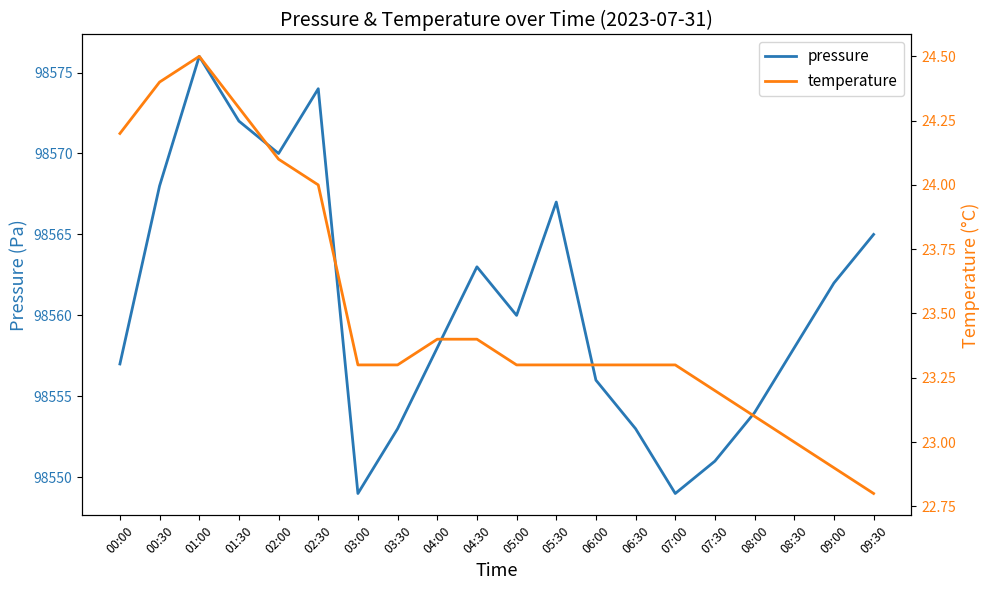

What is the approximate value of pressure at 00:30?

98568